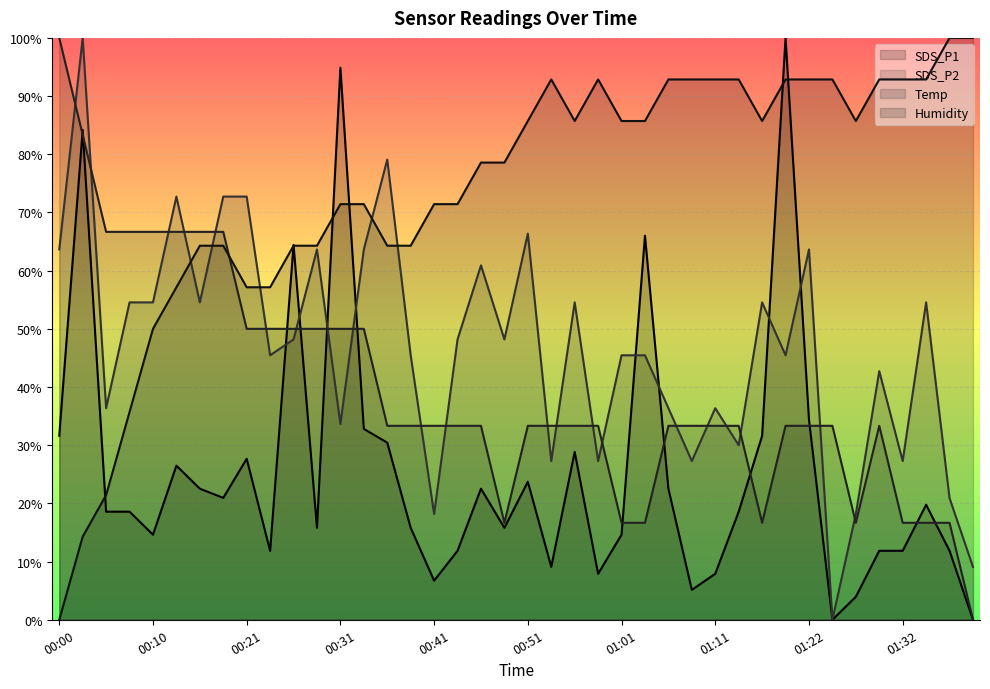

Reading left to right, transcribe all the data shown in this chart.

SDS_P1: 00:00=31.6	00:03=84.2	00:05=18.6	00:08=18.6	00:10=14.6	00:13=26.5	00:15=22.5	00:18=20.9	00:21=27.7	00:23=11.9	00:26=64.4	00:28=15.8	00:31=94.9	00:33=32.8	00:36=30.4	00:38=15.8	00:41=6.7	00:43=11.9	00:46=22.5	00:48=15.8	00:51=23.7	00:53=9.1	00:56=28.9	00:58=7.9	01:01=14.6	01:03=66.0	01:06=22.5	01:09=5.1	01:11=7.9	01:14=18.6	01:17=31.6	01:19=100.0	01:22=34.4	01:24=0.0	01:27=4.0	01:29=11.9	01:32=11.9	01:34=19.8	01:37=11.9	01:39=0.0
SDS_P2: 00:00=63.6	00:03=100.0	00:05=36.4	00:08=54.5	00:10=54.5	00:13=72.7	00:15=54.5	00:18=72.7	00:21=72.7	00:23=45.5	00:26=48.2	00:28=63.6	00:31=33.6	00:33=63.6	00:36=79.1	00:38=45.5	00:41=18.2	00:43=48.2	00:46=60.9	00:48=48.2	00:51=66.4	00:53=27.3	00:56=54.5	00:58=27.3	01:01=45.5	01:03=45.5	01:06=36.4	01:09=27.3	01:11=36.4	01:14=30.0	01:17=54.5	01:19=45.5	01:22=63.6	01:24=0.0	01:27=18.2	01:29=42.7	01:32=27.3	01:34=54.5	01:37=20.9	01:39=9.1
Temp: 00:00=100.0	00:03=83.3	00:05=66.7	00:08=66.7	00:10=66.7	00:13=66.7	00:15=66.7	00:18=66.7	00:21=50.0	00:23=50.0	00:26=50.0	00:28=50.0	00:31=50.0	00:33=50.0	00:36=33.3	00:38=33.3	00:41=33.3	00:43=33.3	00:46=33.3	00:48=16.7	00:51=33.3	00:53=33.3	00:56=33.3	00:58=33.3	01:01=16.7	01:03=16.7	01:06=33.3	01:09=33.3	01:11=33.3	01:14=33.3	01:17=16.7	01:19=33.3	01:22=33.3	01:24=33.3	01:27=16.7	01:29=33.3	01:32=16.7	01:34=16.7	01:37=16.7	01:39=0.0
Humidity: 00:00=0.0	00:03=14.3	00:05=21.4	00:08=35.7	00:10=50.0	00:13=57.1	00:15=64.3	00:18=64.3	00:21=57.1	00:23=57.1	00:26=64.3	00:28=64.3	00:31=71.4	00:33=71.4	00:36=64.3	00:38=64.3	00:41=71.4	00:43=71.4	00:46=78.6	00:48=78.6	00:51=85.7	00:53=92.9	00:56=85.7	00:58=92.9	01:01=85.7	01:03=85.7	01:06=92.9	01:09=92.9	01:11=92.9	01:14=92.9	01:17=85.7	01:19=92.9	01:22=92.9	01:24=92.9	01:27=85.7	01:29=92.9	01:32=92.9	01:34=92.9	01:37=100.0	01:39=100.0